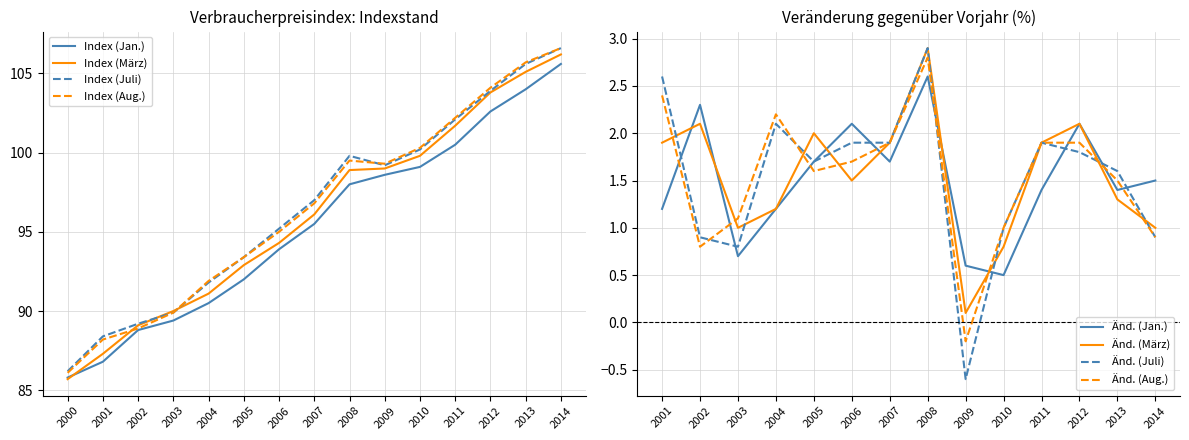

What is the minimum value for Index (Jan.)?

85.8